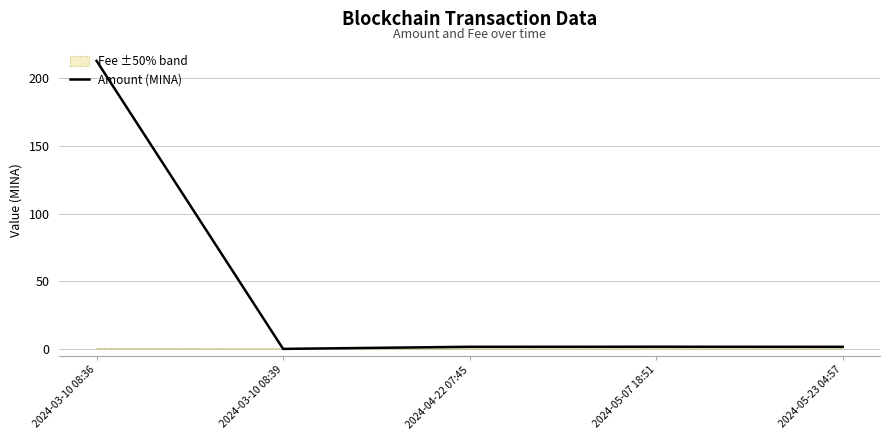

How many points are lower than both their immediate neighbors (excluding endpoints)?

1